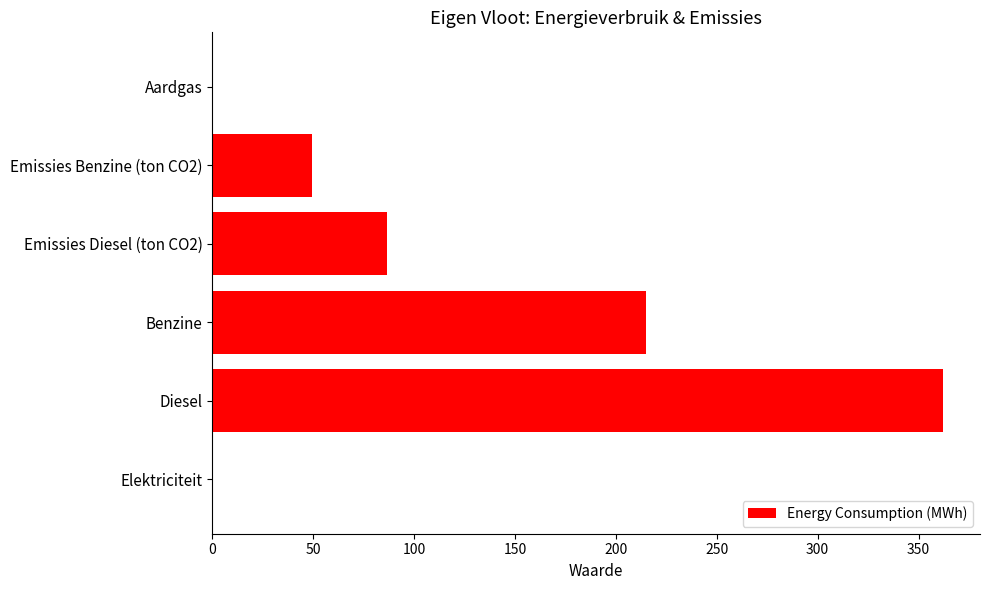

What is the average value?

118.9